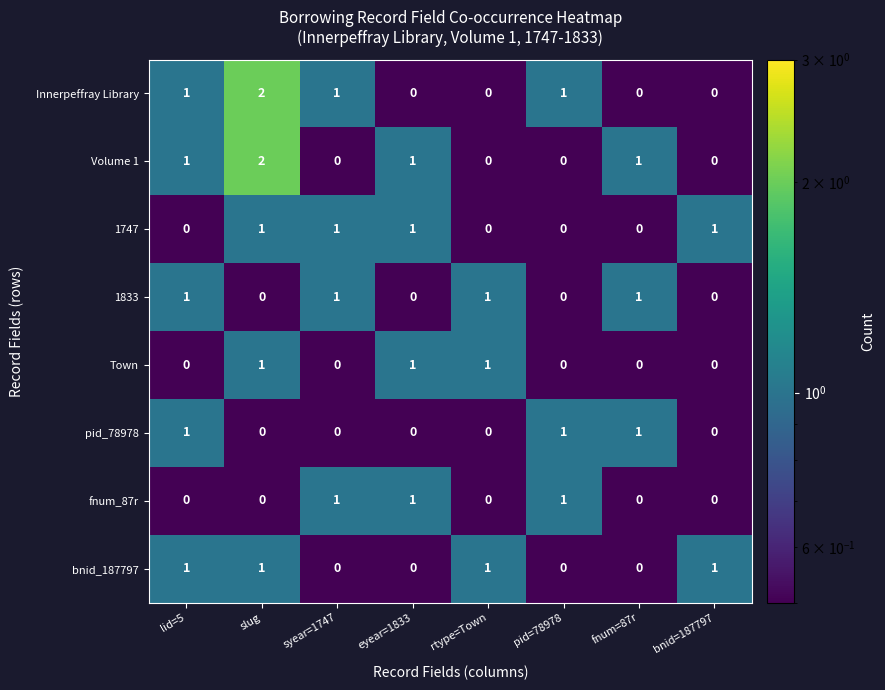

What is the sum of all Volume 1 values?

5